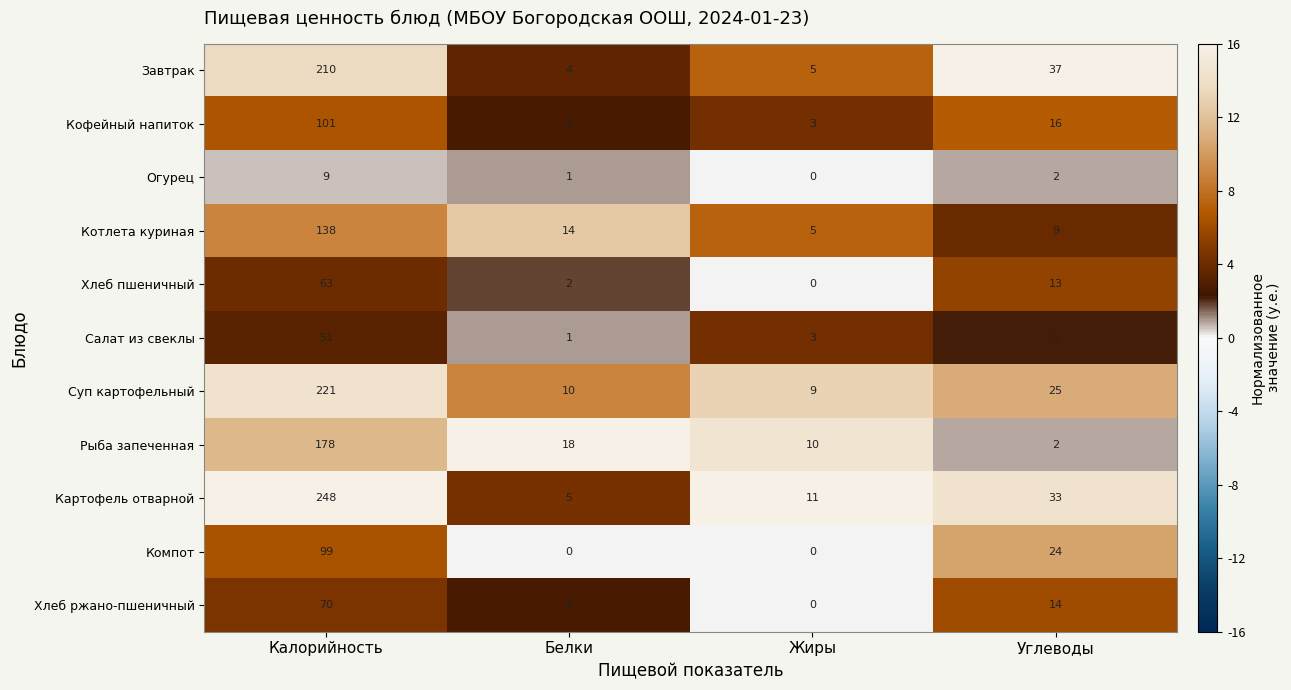

What is the sum of the Суп картофельный values at Белки and Жиры?

19